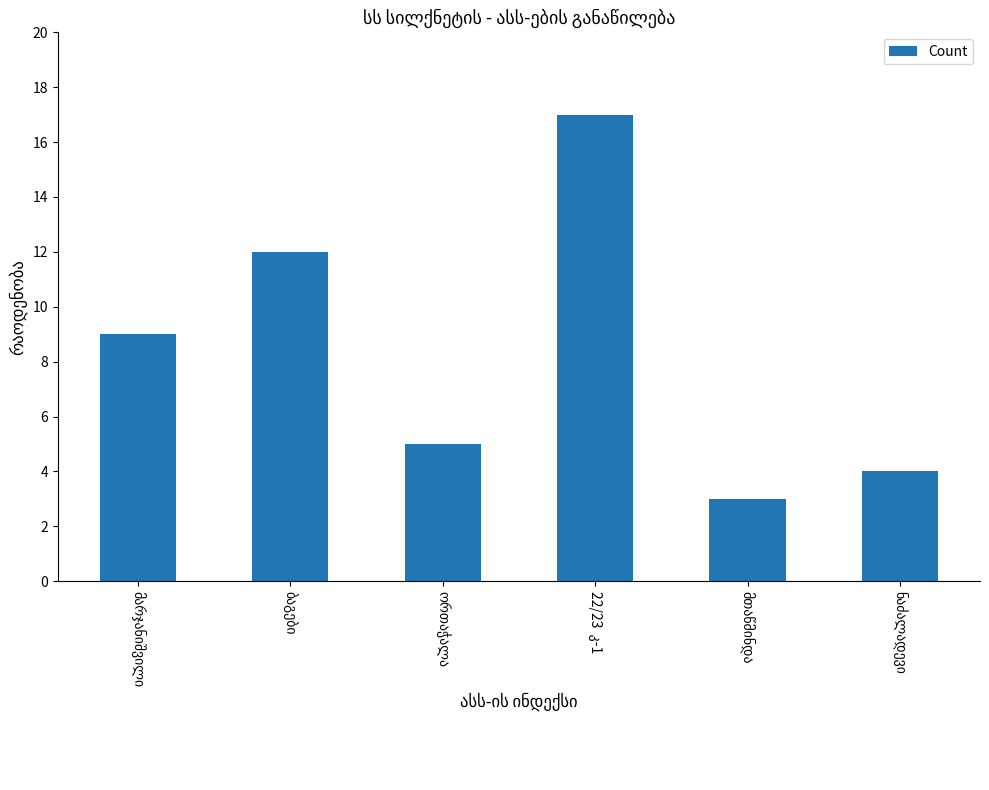

What is the smallest value displayed?

3